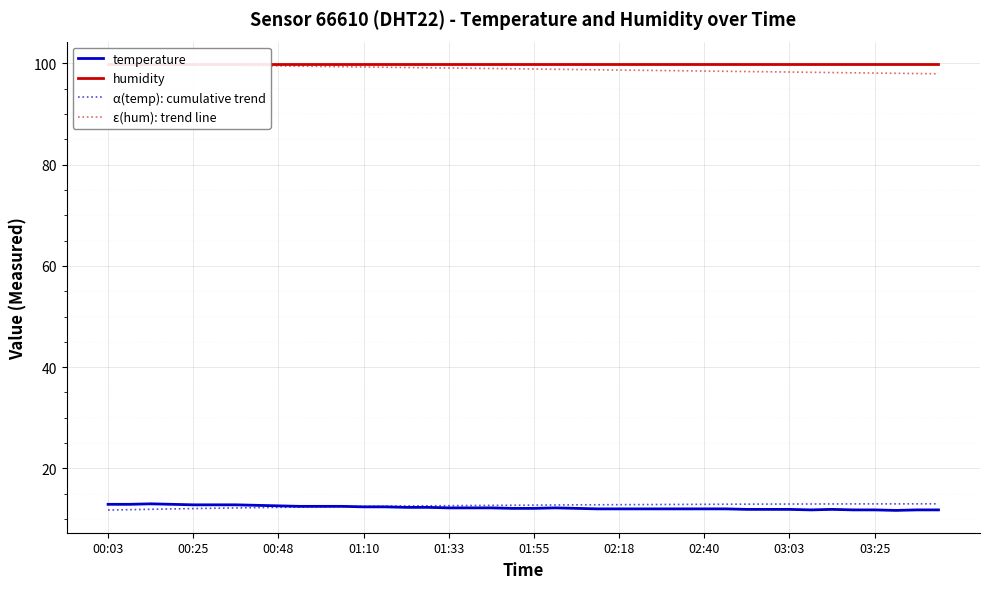

Which series has the widest spread of values?

ε(hum): trend line